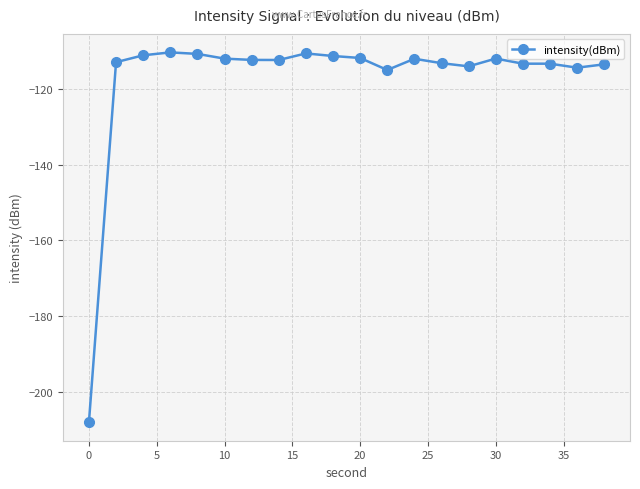

What is the maximum value shown in the chart?

-110.3